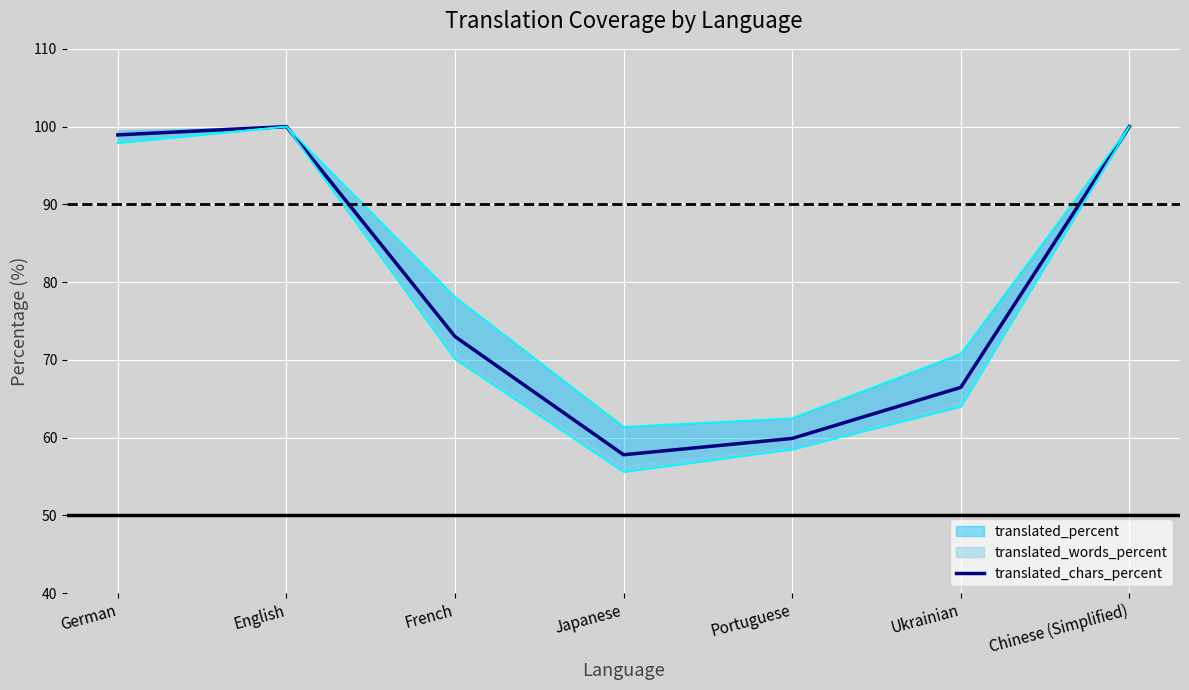

What is the minimum value shown in the chart?

57.8